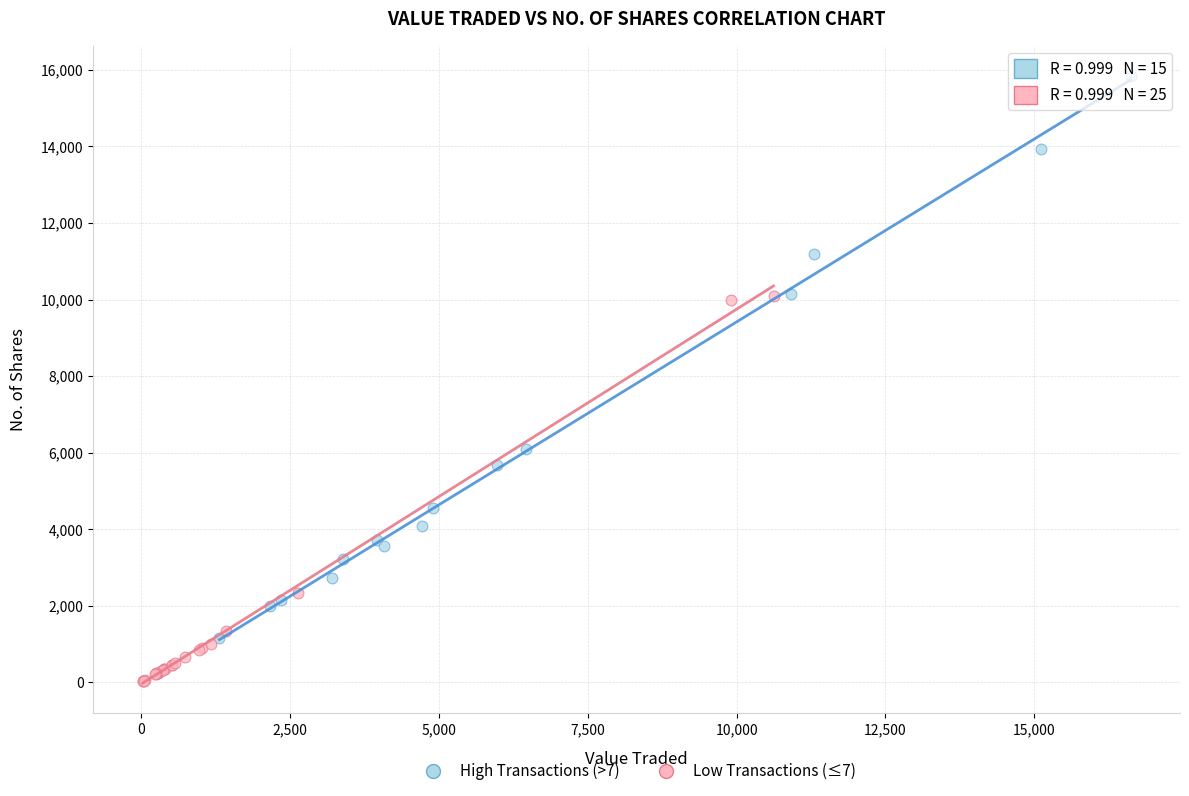

Which series has the widest spread of Y values?

High Transactions (>7)